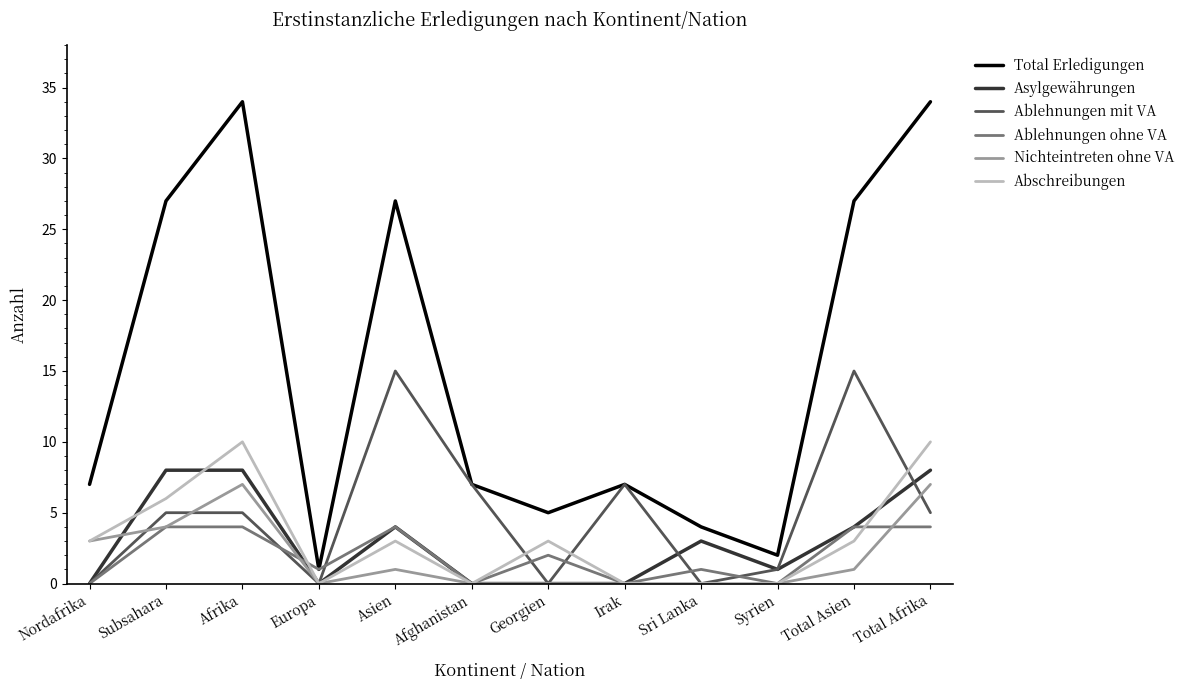

What position from the left is Asien?

5